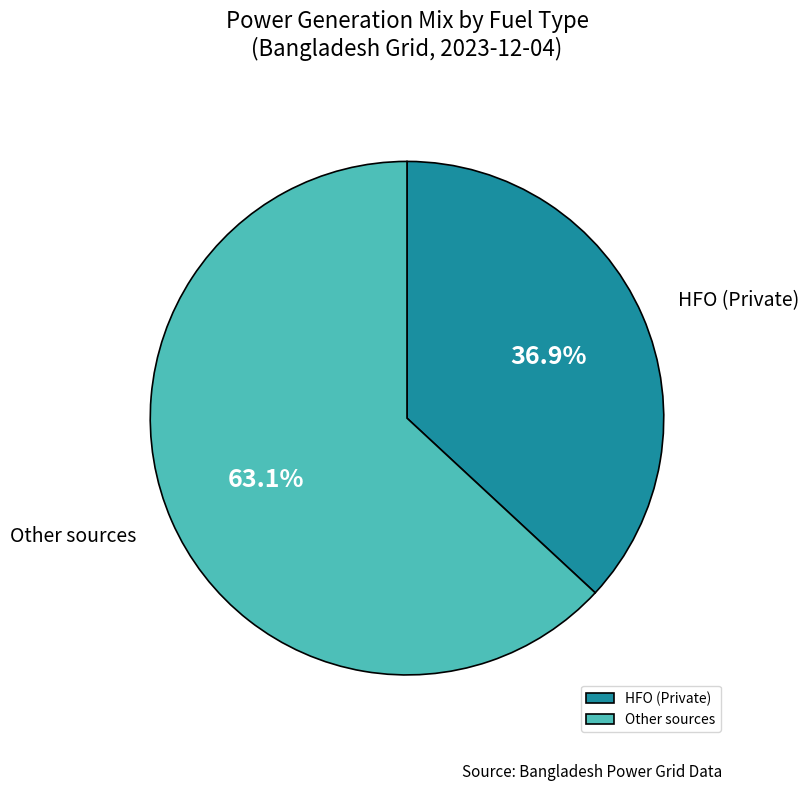

Which has a higher value, Other sources or HFO (Private)?

Other sources